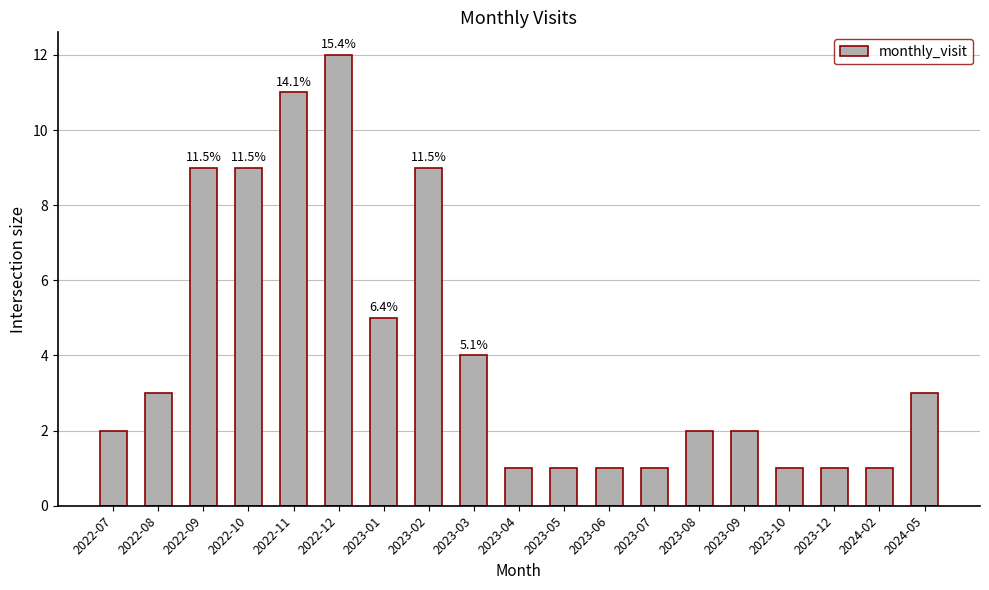

Where is the data nearest to the value 6?

2023-01